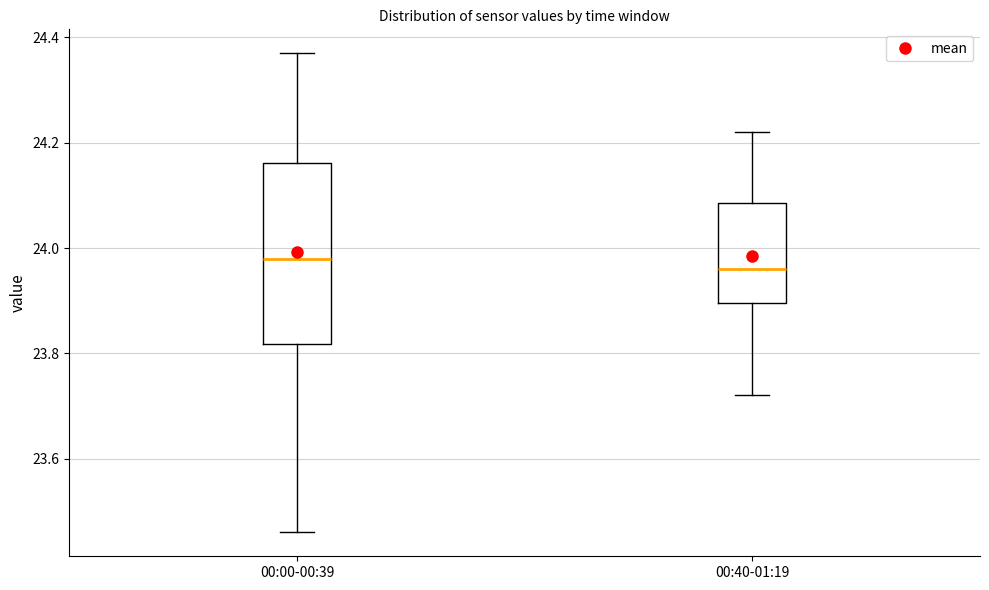

Reading left to right, transcribe this box plot: for each box, give where its median line is, the range the box spans, and where its two whiskers end, as read against the y-axis. The values are not printed on the chart, so give them approximately, as read against the axis.

00:00-00:39: median 23.98, box 23.82 to 24.16, whiskers 23.46 to 24.38
00:40-01:19: median 23.96, box 23.90 to 24.08, whiskers 23.72 to 24.22